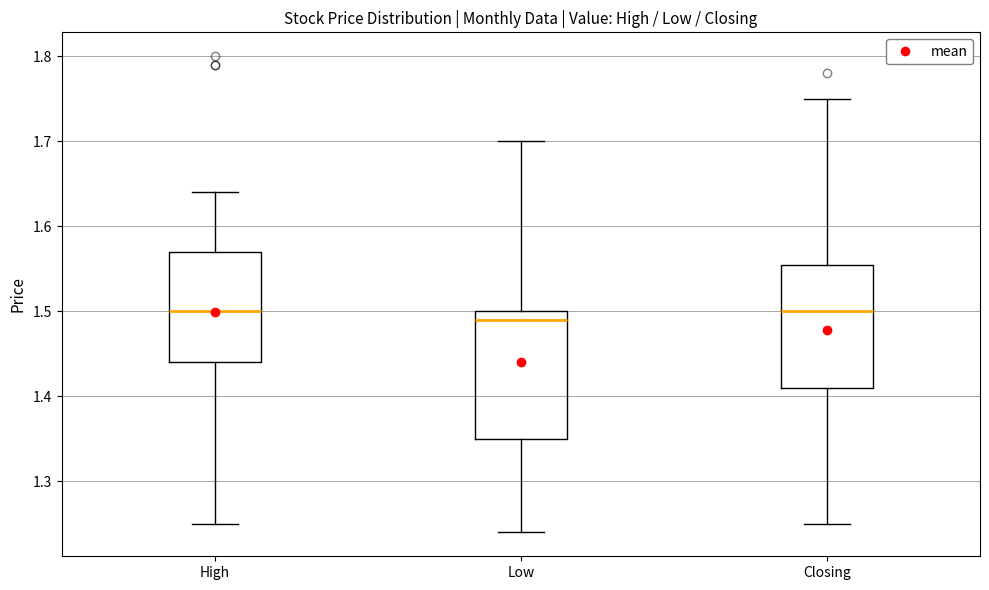

Where is the upper edge of the box for Low on the y-axis? The values are not printed on the chart, so give them approximately, as read against the axis.

1.50